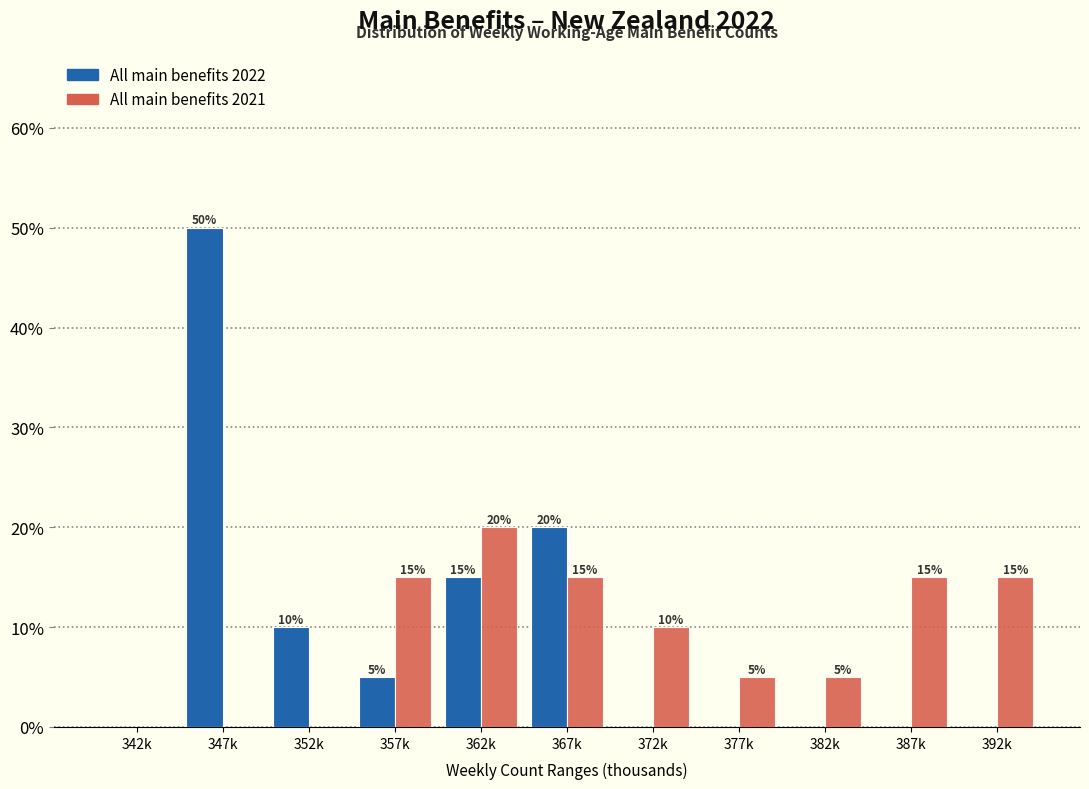

Reading left to right, list all the values displayed in this chart.

All main benefits 2022: 342k=0	347k=50	352k=10	357k=5	362k=15	367k=20	372k=0	377k=0	382k=0	387k=0	392k=0
All main benefits 2021: 342k=0	347k=0	352k=0	357k=15	362k=20	367k=15	372k=10	377k=5	382k=5	387k=15	392k=15